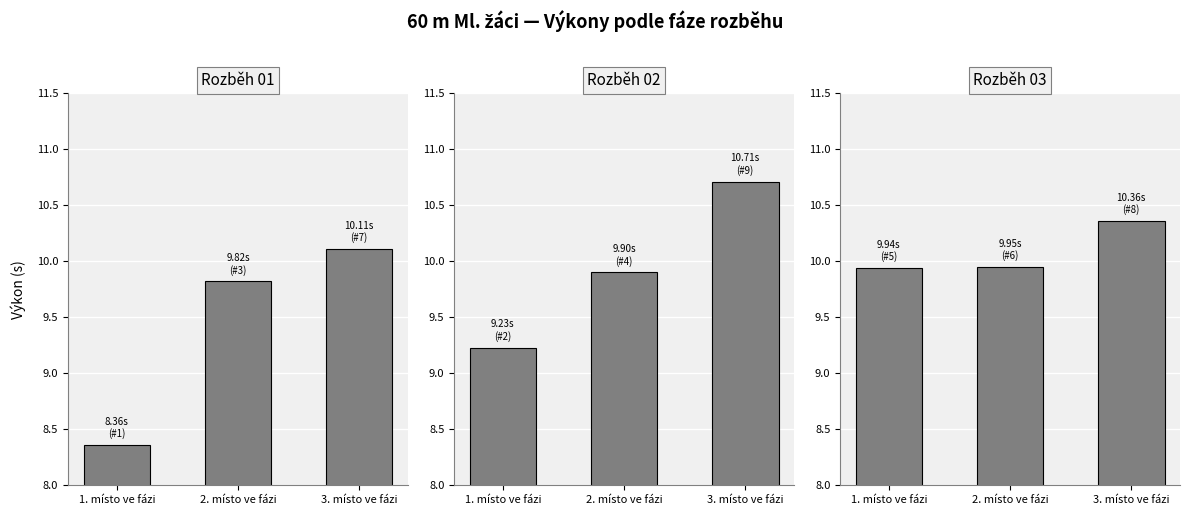

Count the Rozběh 03 values in the range 9 to 10.

2